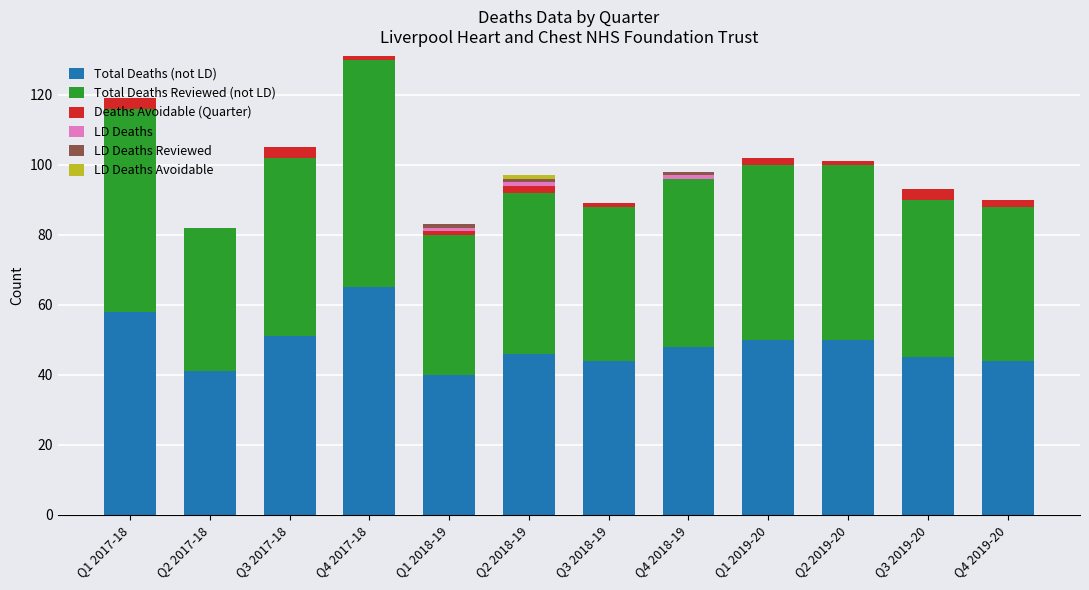

Does the chart contain stacked bars?

Yes